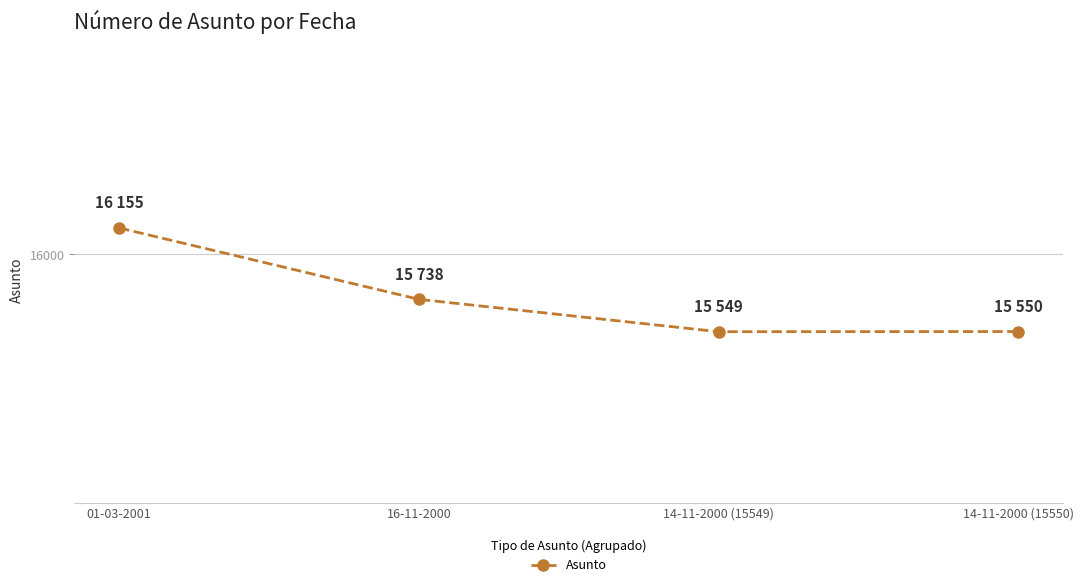

Count the number of categories in the chart.

4